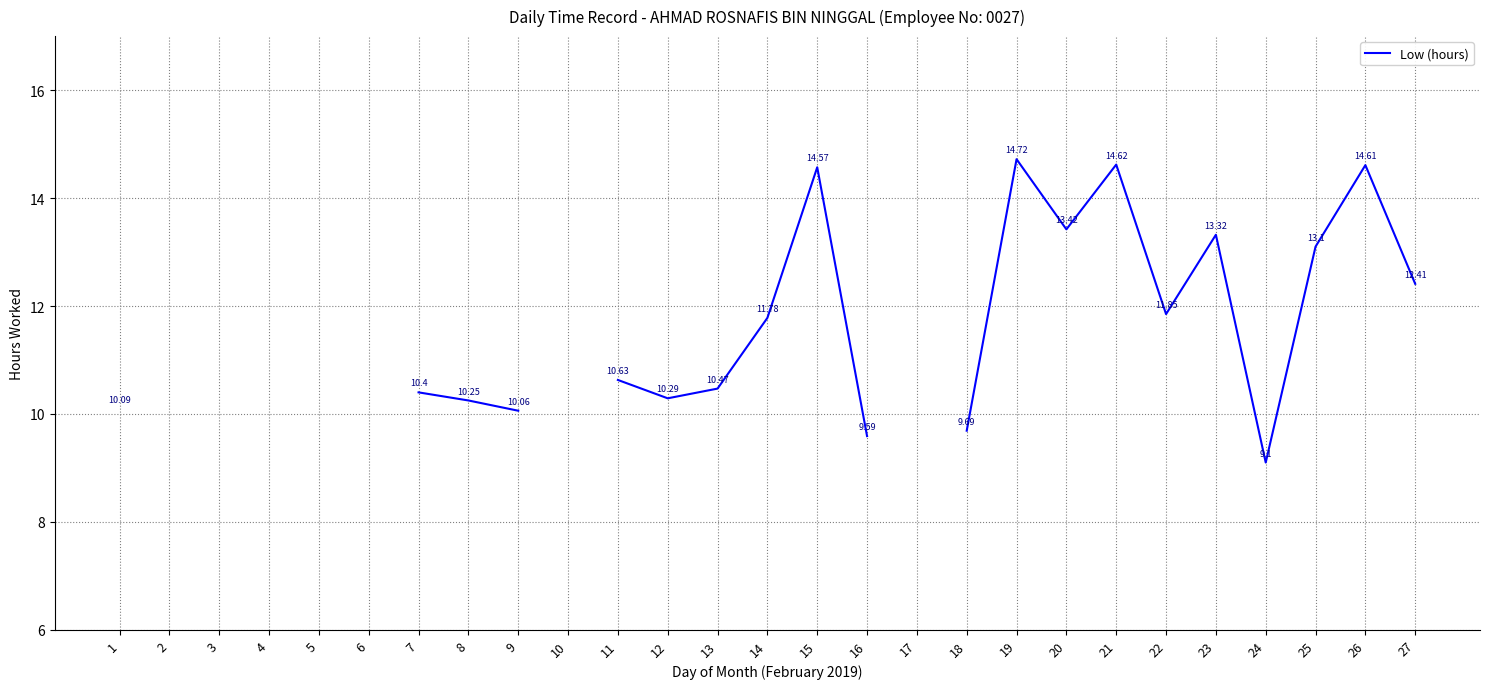

Which category has the highest value across all series?

19